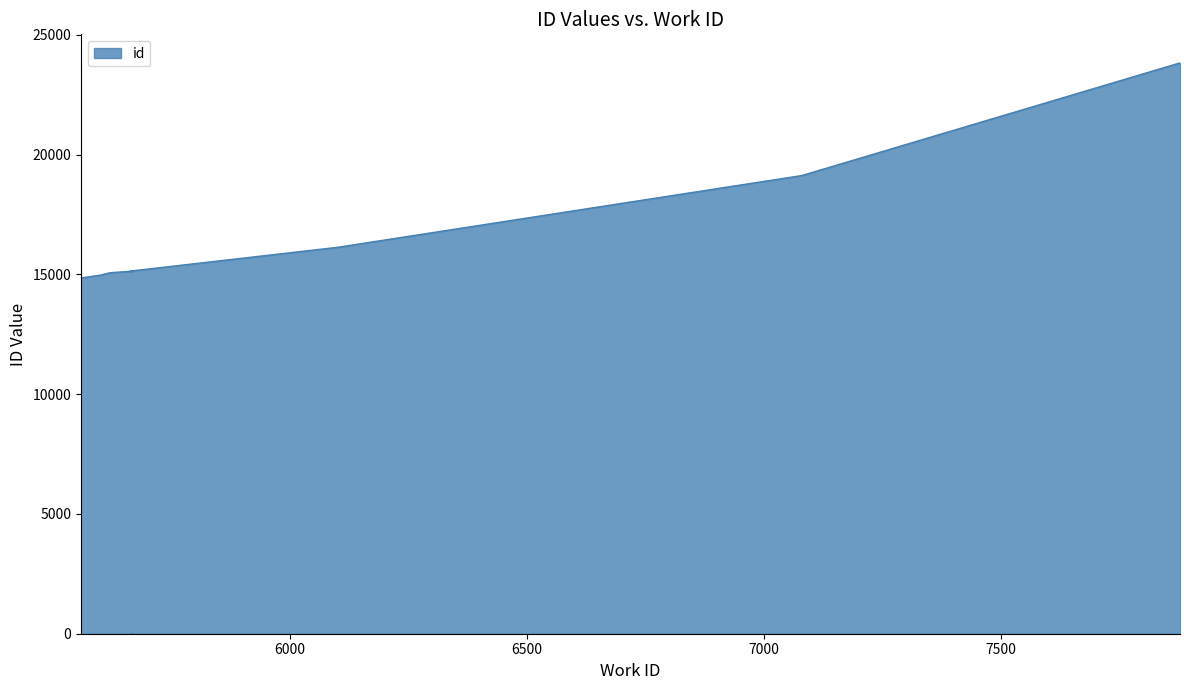

What is the label of the 3rd point from the right?

6101